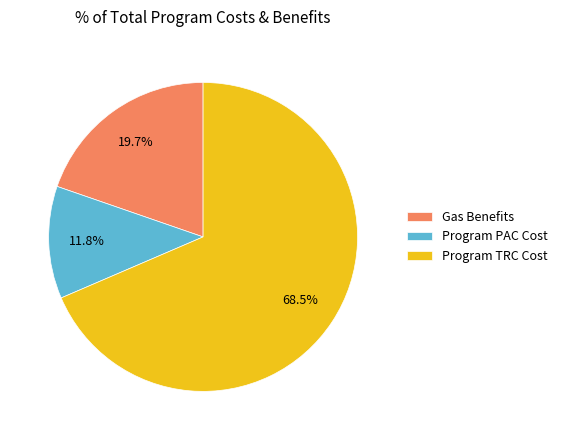

Which has a higher value, Gas Benefits or Program TRC Cost?

Program TRC Cost